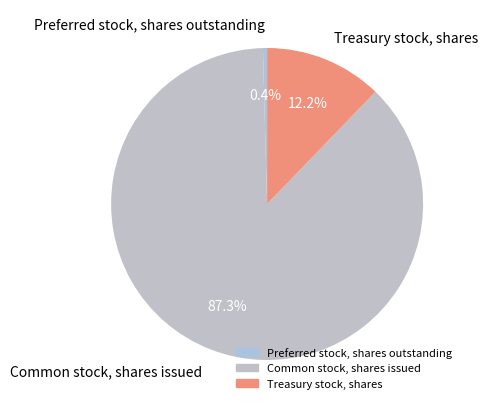

How many segments does this pie chart have?

3